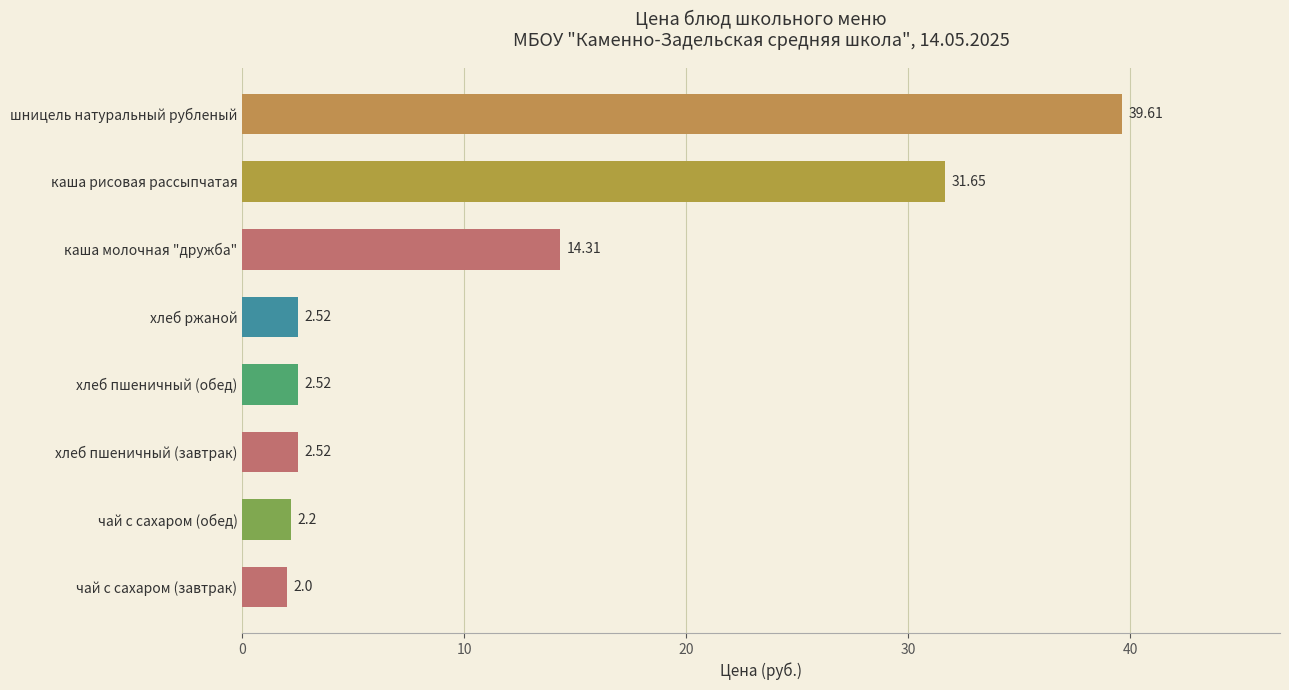

What is the label of the 1st bar from the top?

шницель натуральный рубленый